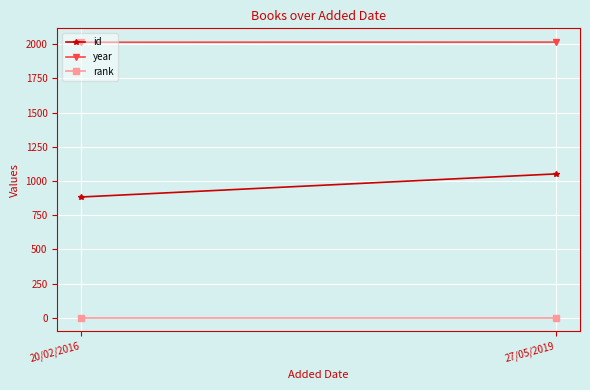

At how many categories does at least one series exceed 685?

2